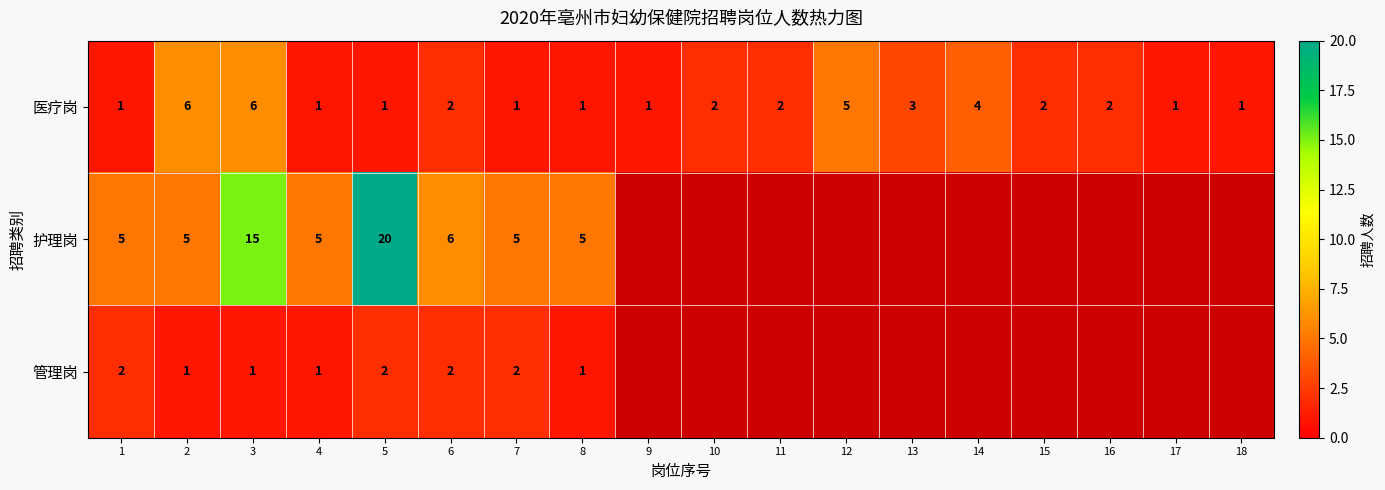

At how many categories does at least one series exceed 16?

1